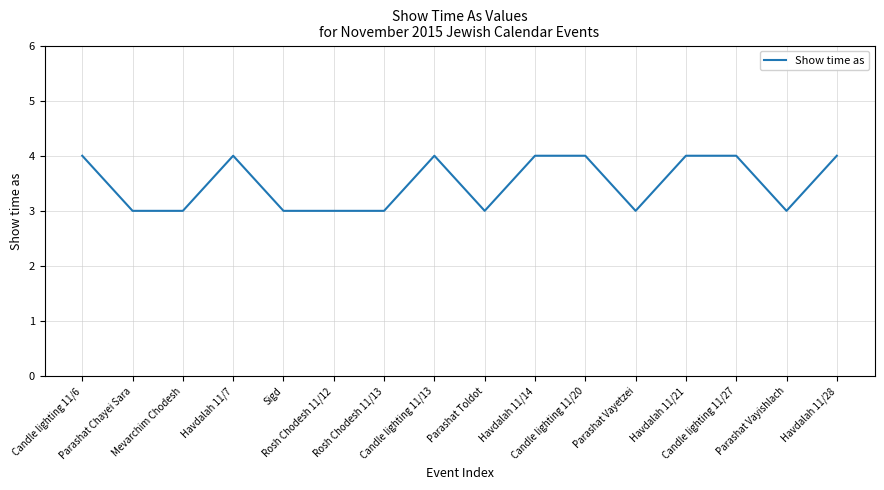

Reading left to right, extract all data points from this chart.

4	3	3	4	3	3	3	4	3	4	4	3	4	4	3	4